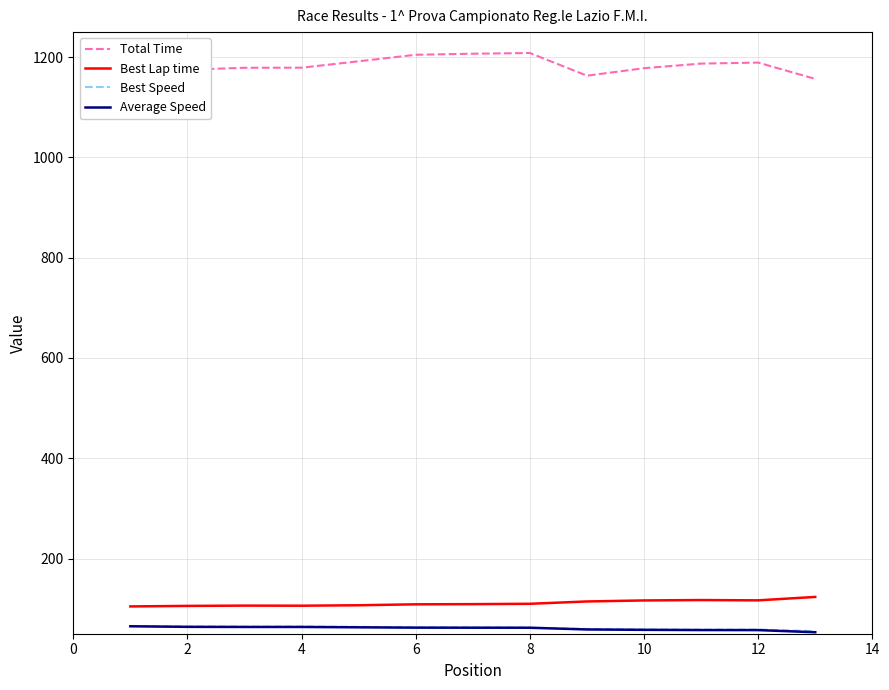

True or false: Best Lap time and Best Speed intersect in this chart.

False